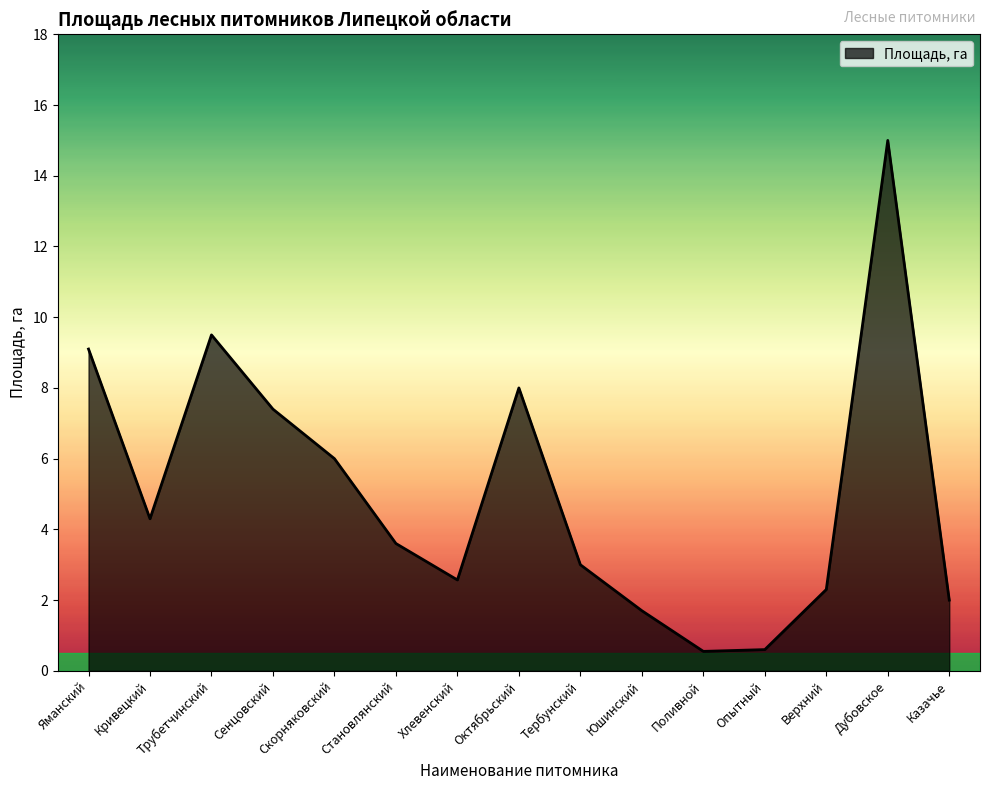

What position from the right is Опытный?

4